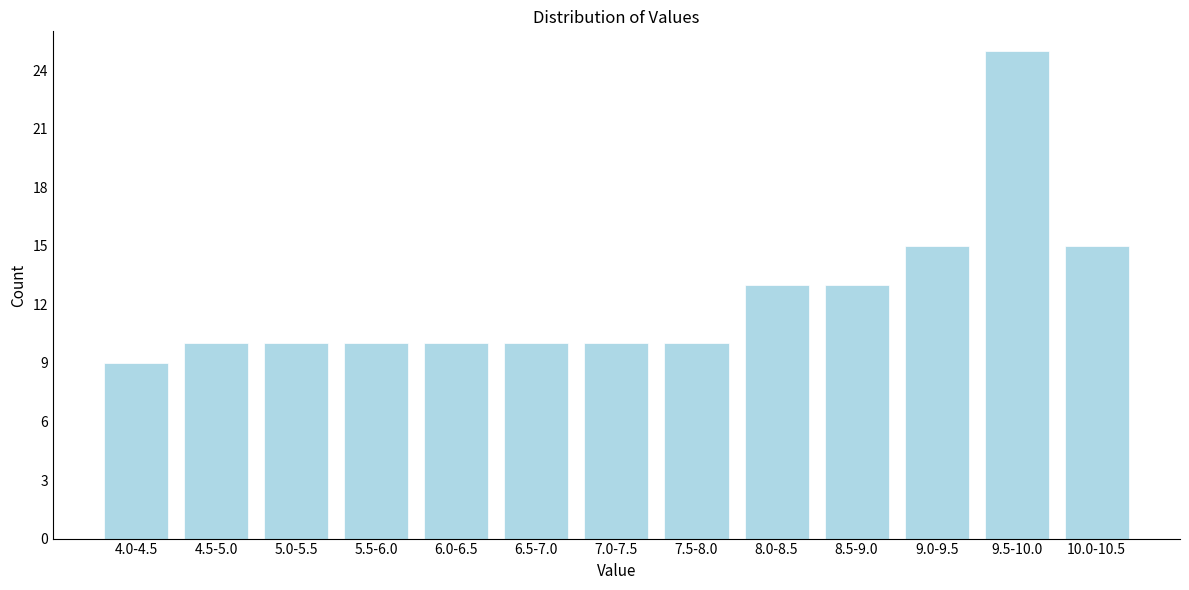

Reading left to right, transcribe all the data shown in this chart.

4.0-4.5=9	4.5-5.0=10	5.0-5.5=10	5.5-6.0=10	6.0-6.5=10	6.5-7.0=10	7.0-7.5=10	7.5-8.0=10	8.0-8.5=13	8.5-9.0=13	9.0-9.5=15	9.5-10.0=25	10.0-10.5=15